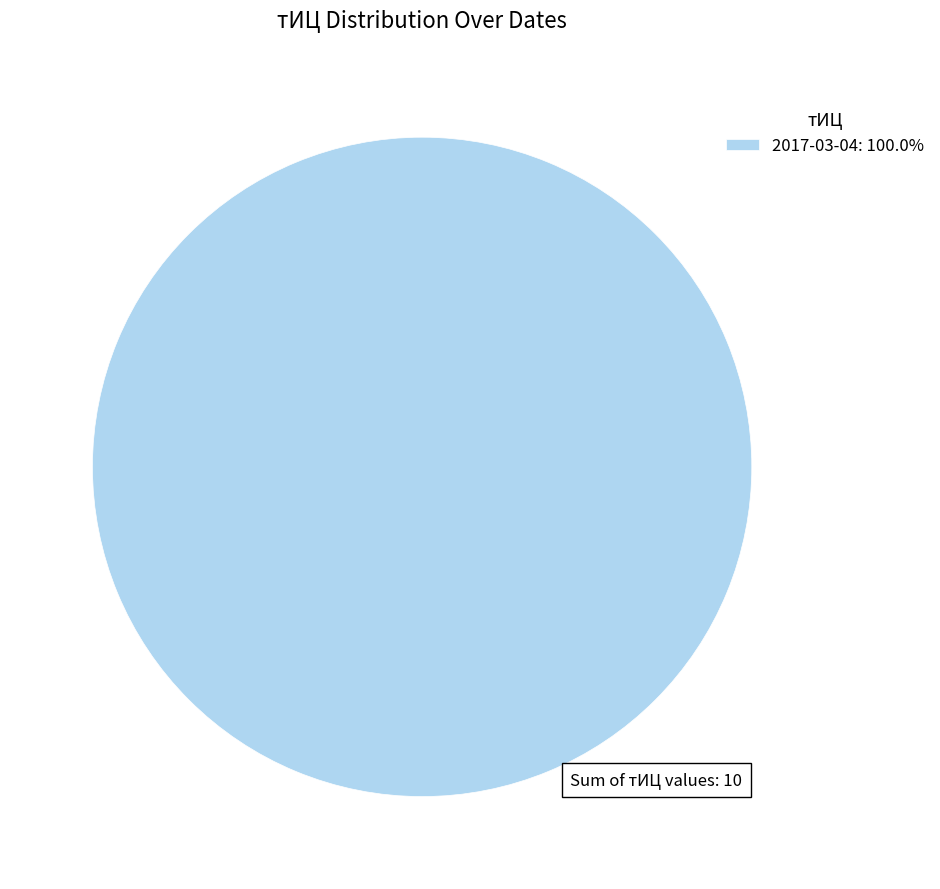

Does 2017-03-04: 100.0% account for over 50% of the chart?

Yes